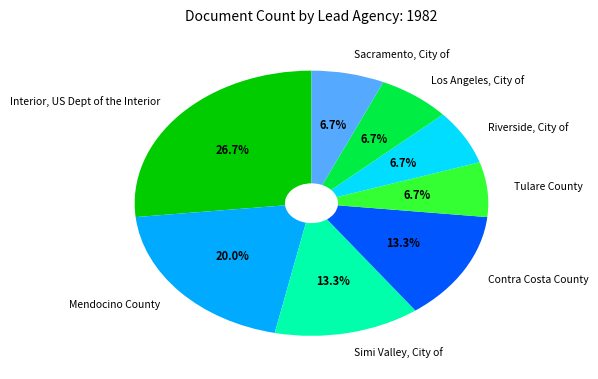

What is the largest slice in the pie chart?

Interior, US Dept of the Interior